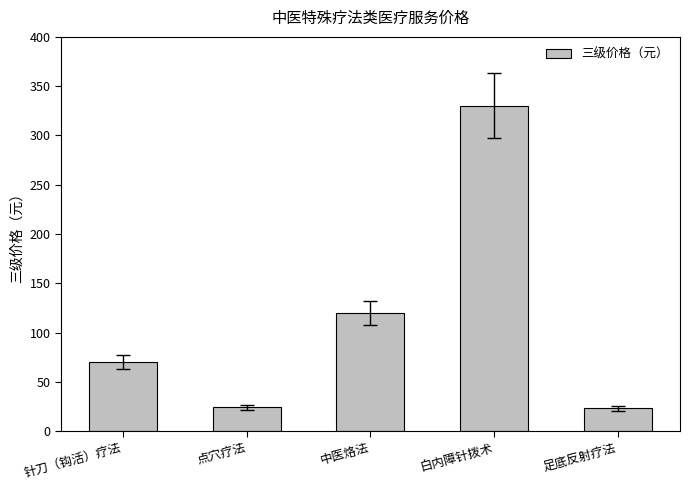

Does the chart contain any negative values?

No